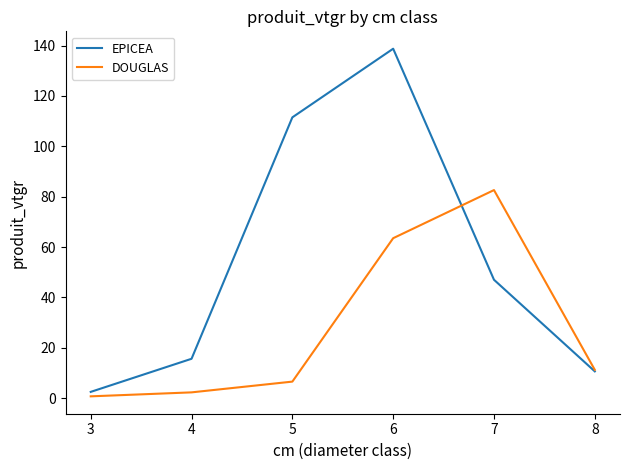

Count the number of data series in this chart.

2